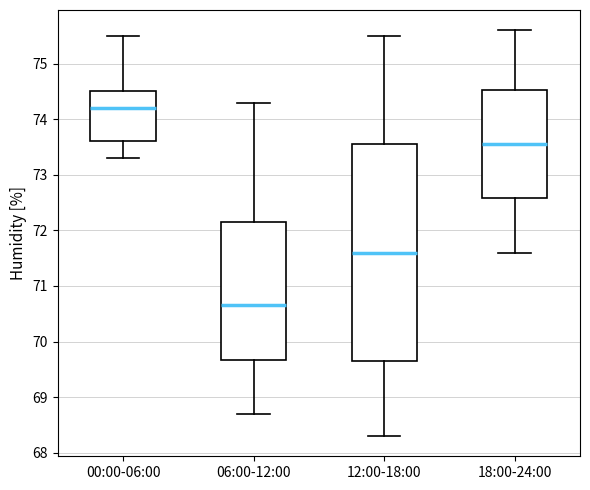

Reading left to right, transcribe this box plot: for each box, give where its median line is, the range the box spans, and where its two whiskers end, as read against the y-axis. The values are not printed on the chart, so give them approximately, as read against the axis.

00:00-06:00: median 74.2, box 73.6 to 74.5, whiskers 73.3 to 75.5
06:00-12:00: median 70.7, box 69.7 to 72.2, whiskers 68.7 to 74.3
12:00-18:00: median 71.6, box 69.7 to 73.6, whiskers 68.3 to 75.5
18:00-24:00: median 73.6, box 72.6 to 74.5, whiskers 71.6 to 75.6